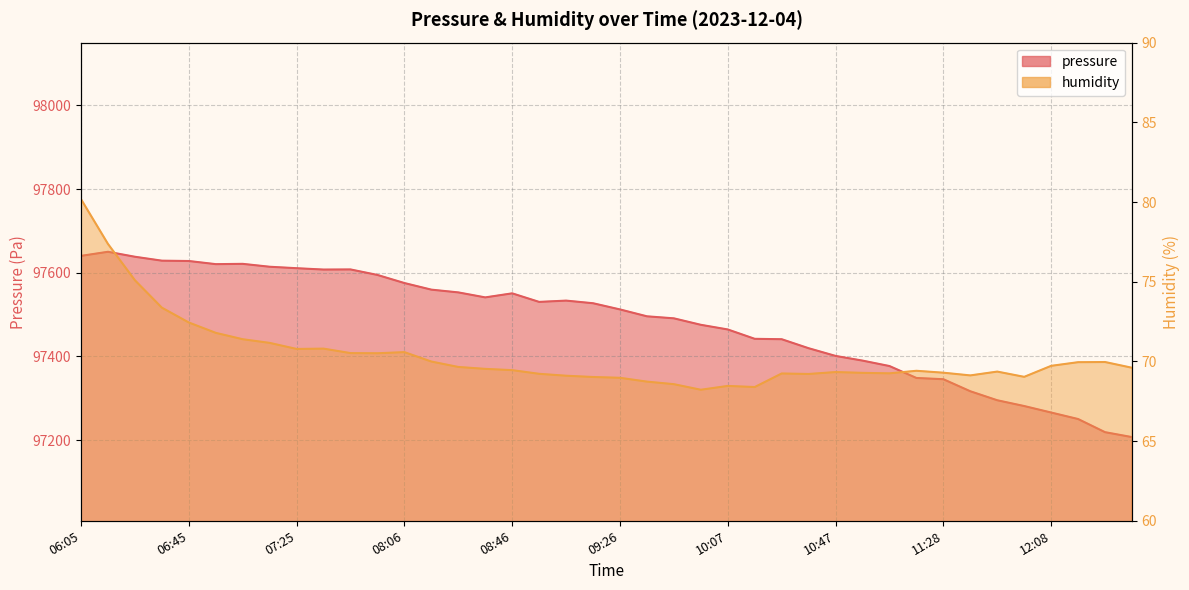

What is the sum of all pressure values?

3899267.3